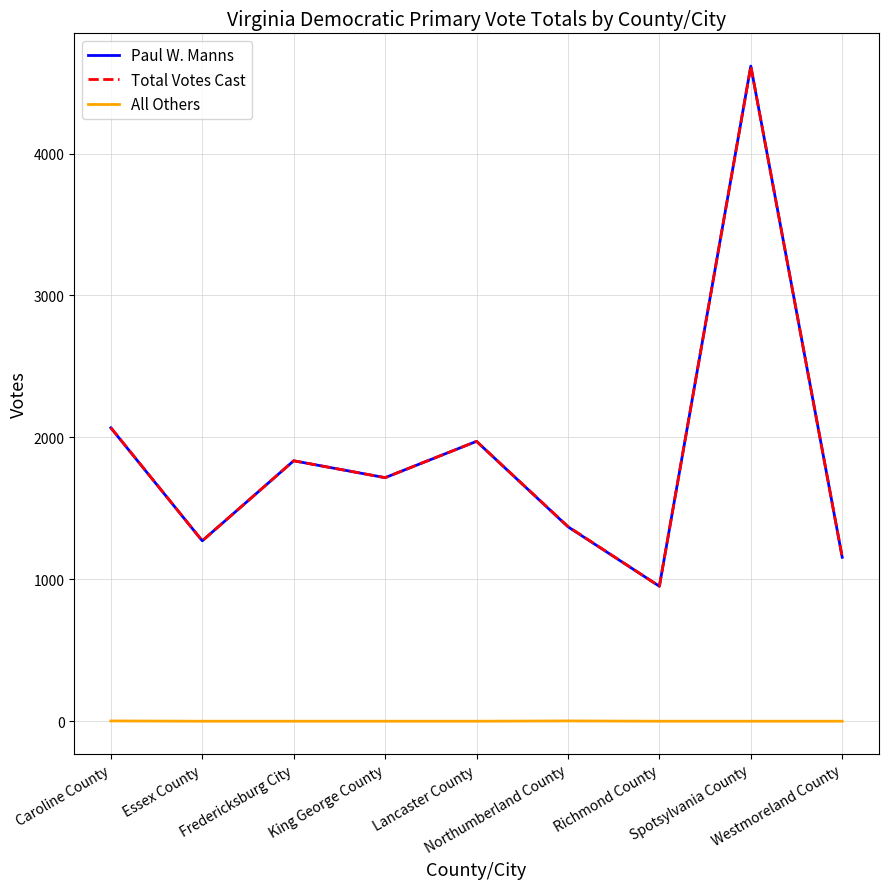

True or false: All Others and Paul W. Manns cross at least once.

False